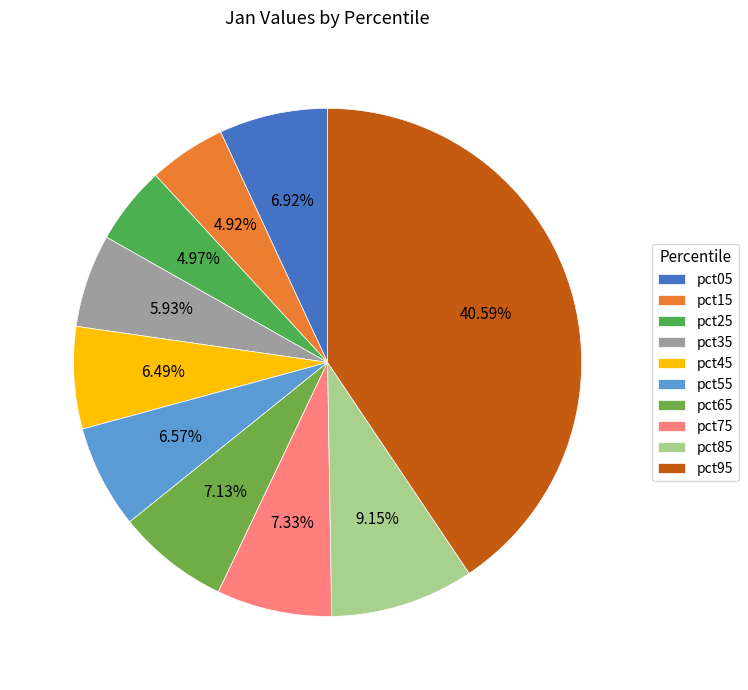

To the nearest percent, what is the difference between the pct15 and pct35 slice percentages?

1%